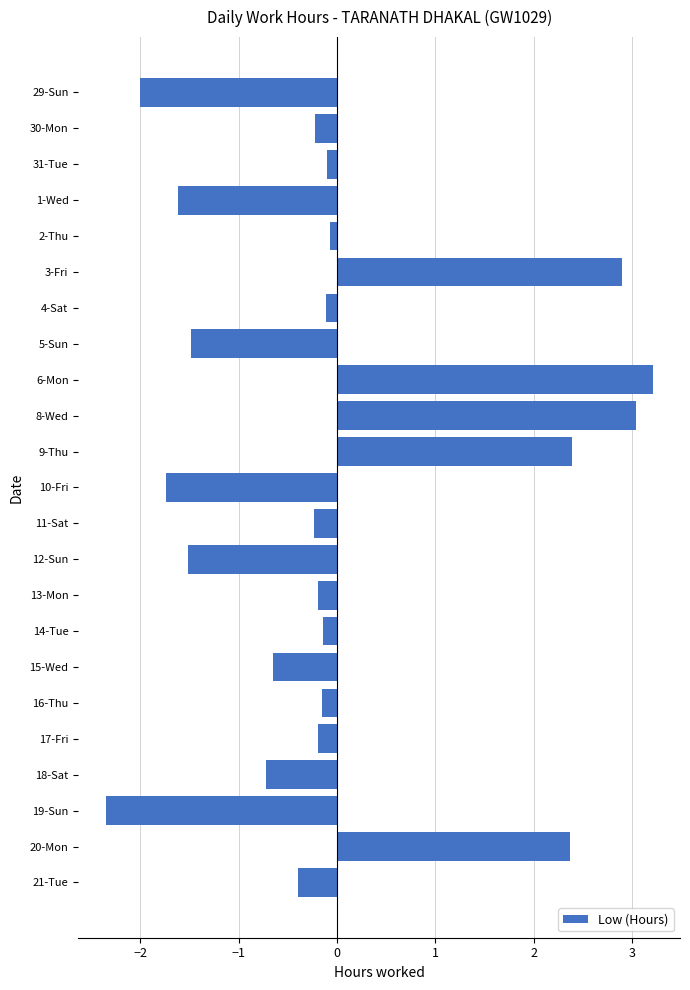

True or false: the data shows -0.2 at 16-Thu.

True